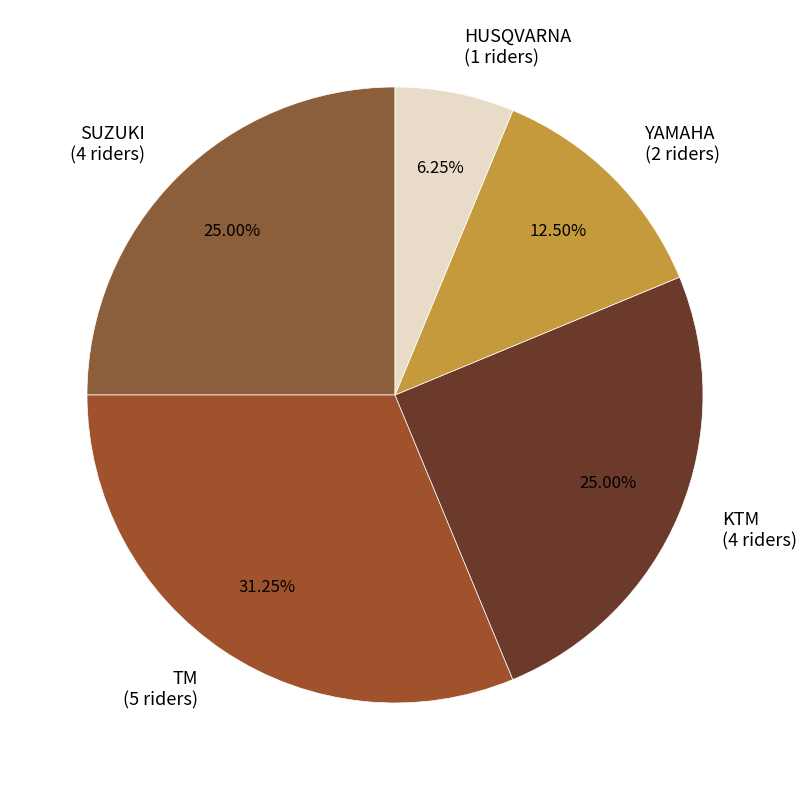

To the nearest percent, what is the combined percentage of HUSQVARNA and SUZUKI?

31%